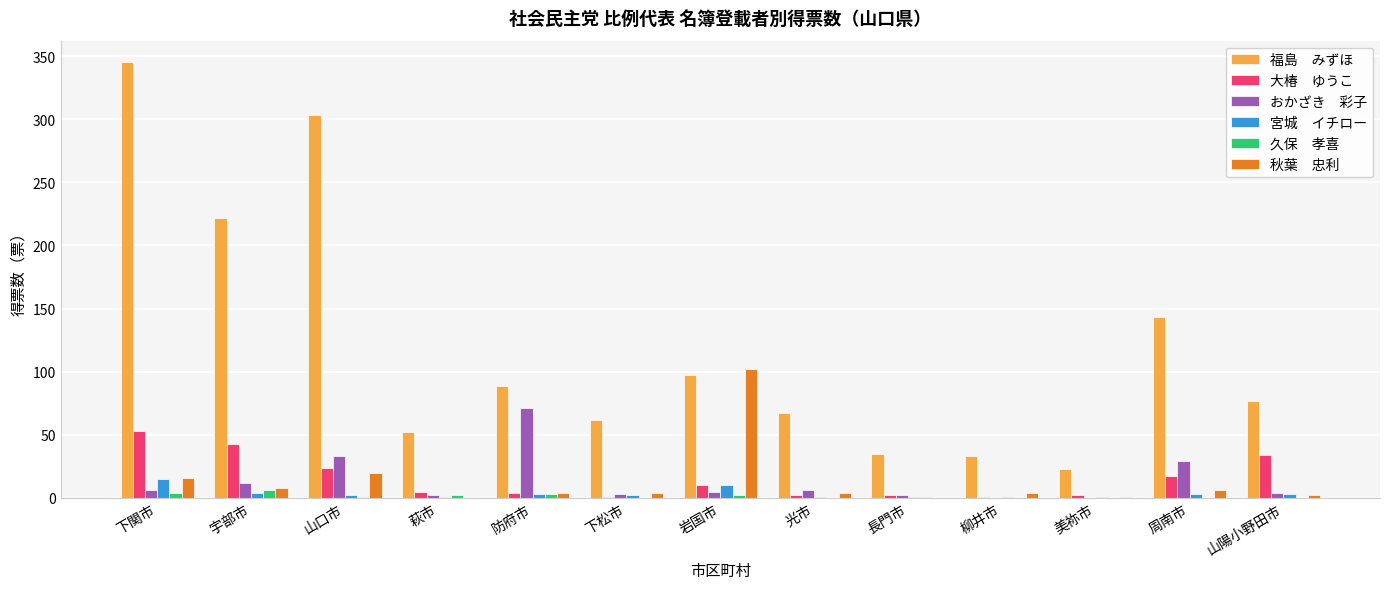

At which category is the sum across all series the highest?

下関市